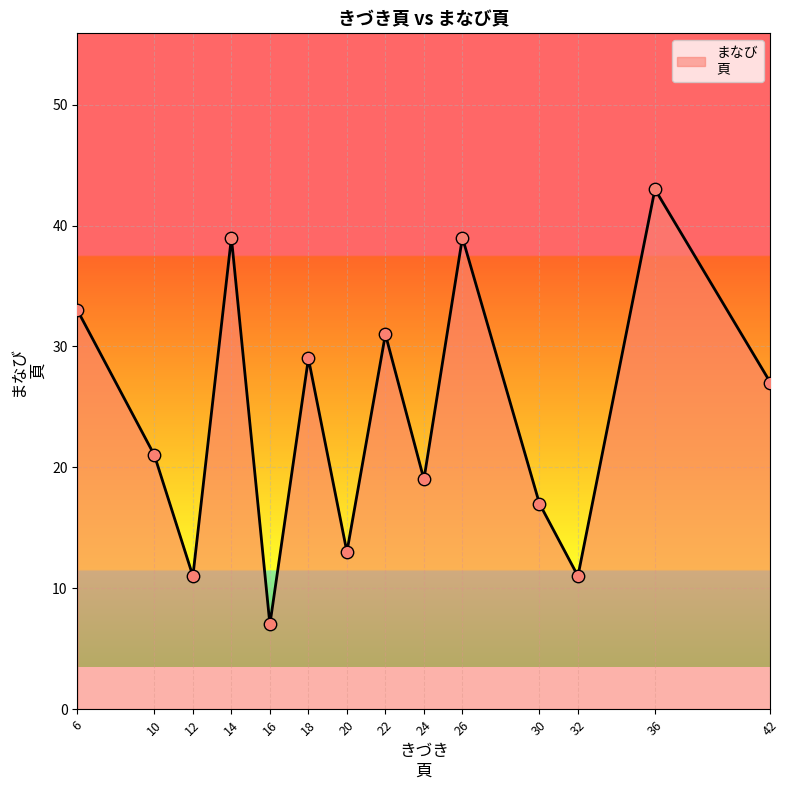

What is the ratio of the value at 10 to the value at 42?

0.8